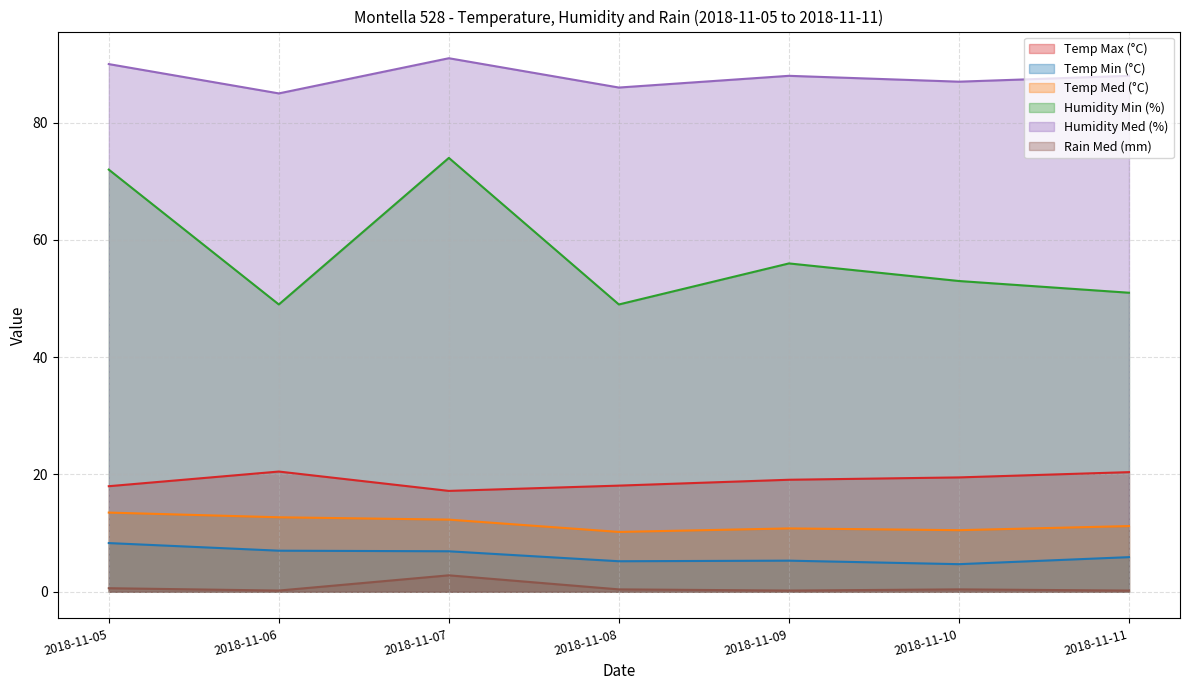

True or false: Humidity Min (%) has more than 0 interior local peaks.

True